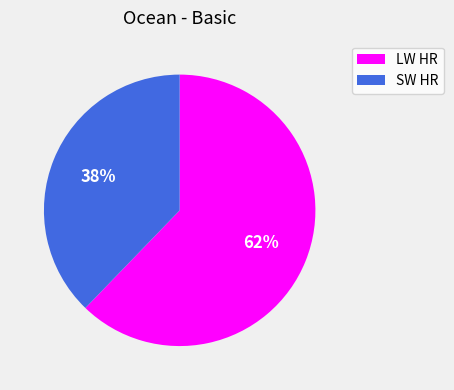

What is the largest slice in the pie chart?

LW HR